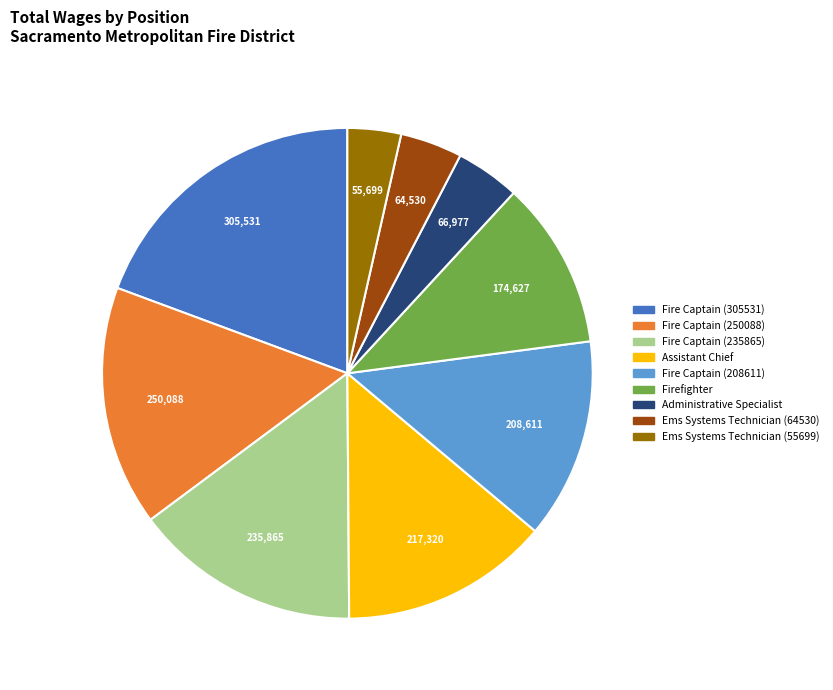

Which slice is the largest?

Fire Captain (305531)